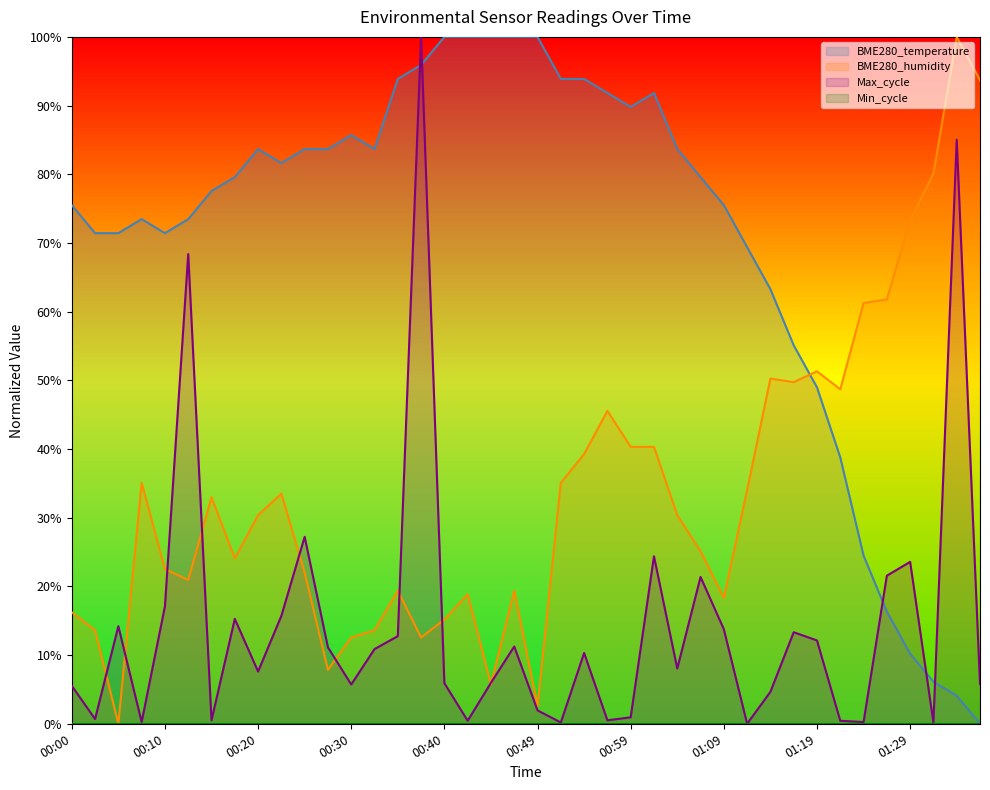

True or false: BME280_temperature has a value of 0.3 at 01:11.

False